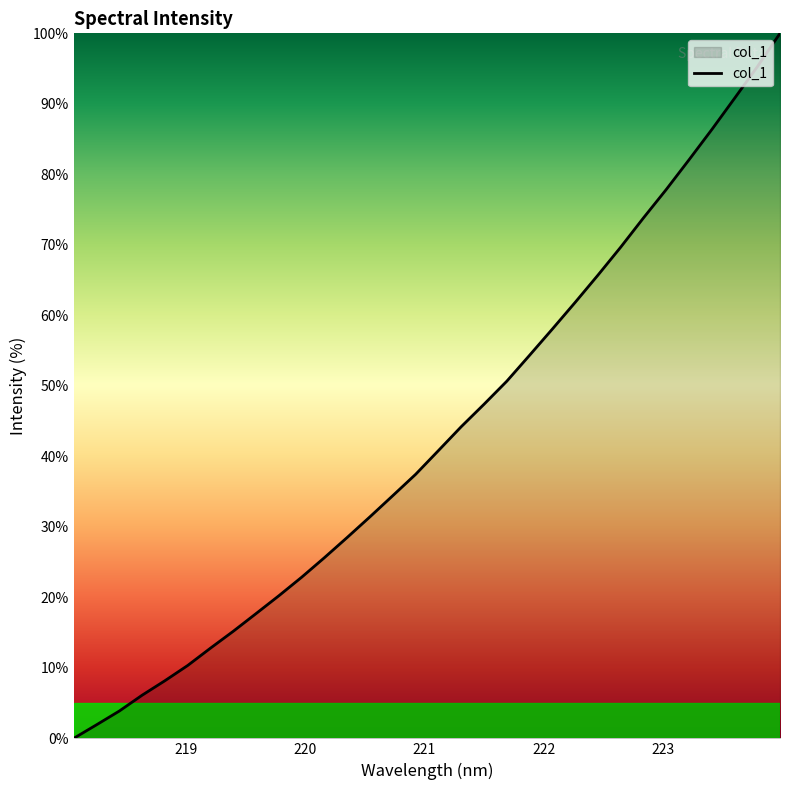

What is the maximum value shown in the chart?

100.0